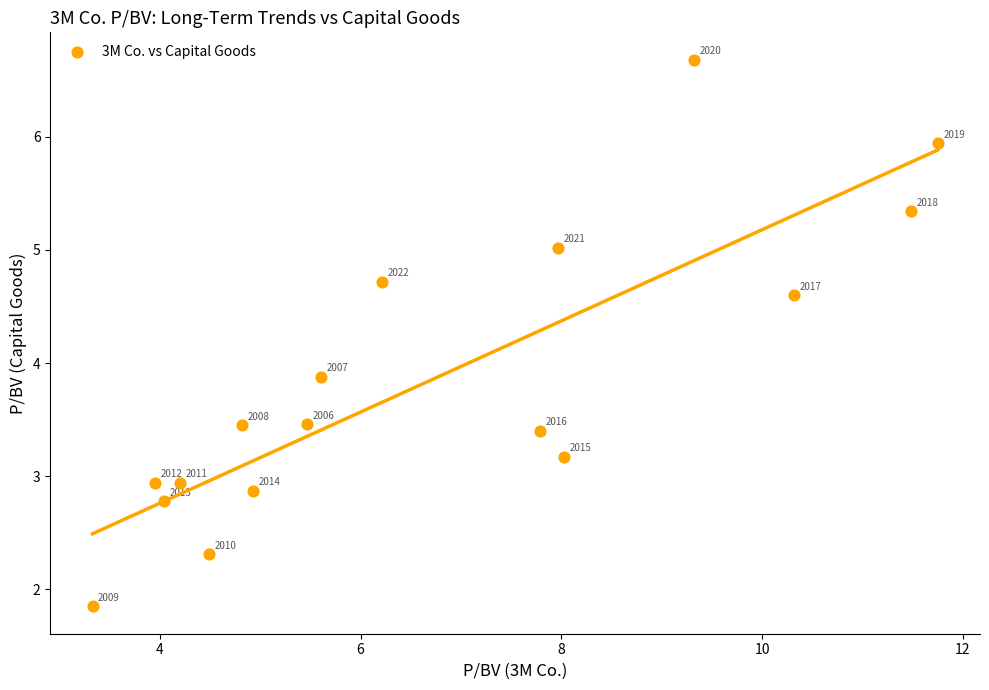

What is the range of X values (max minus min)?

8.4